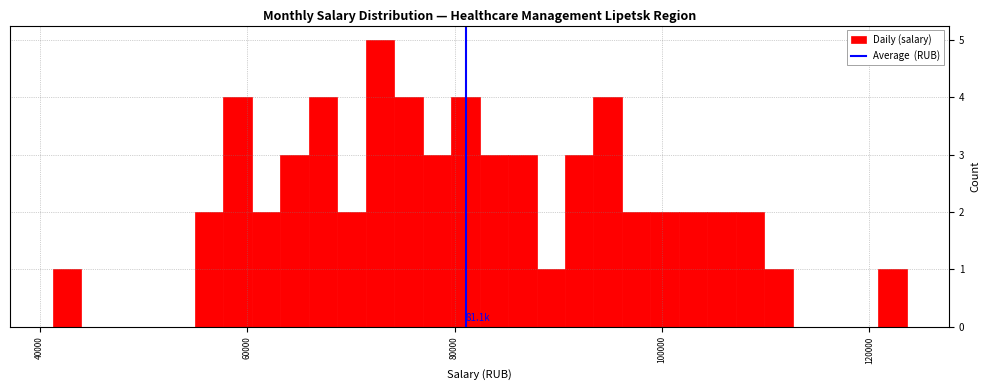

Around what value on the x-axis is the tallest bar? Give the approximate position of its centre, as read against the axis.

72000